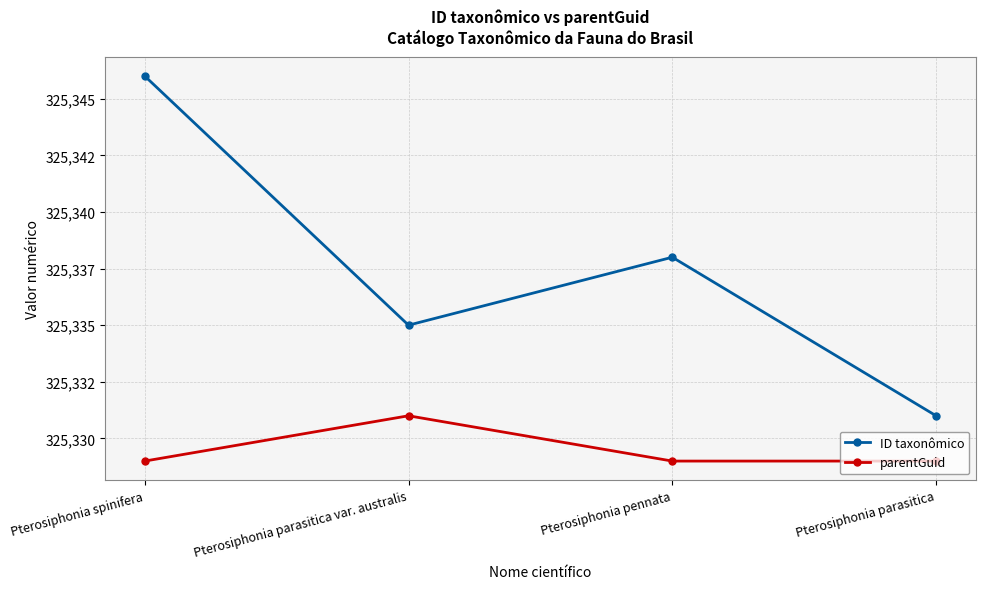

Is the value of parentGuid at Pterosiphonia pennata greater than the value of ID taxonômico at Pterosiphonia spinifera?

No